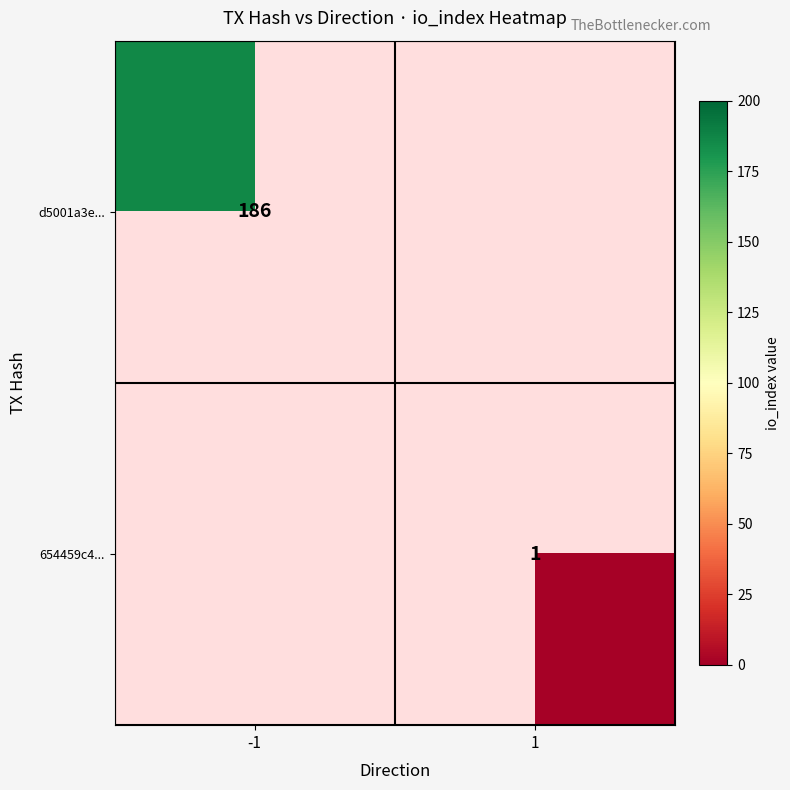

Is it true that 654459c4... equals 1 at 1?

True